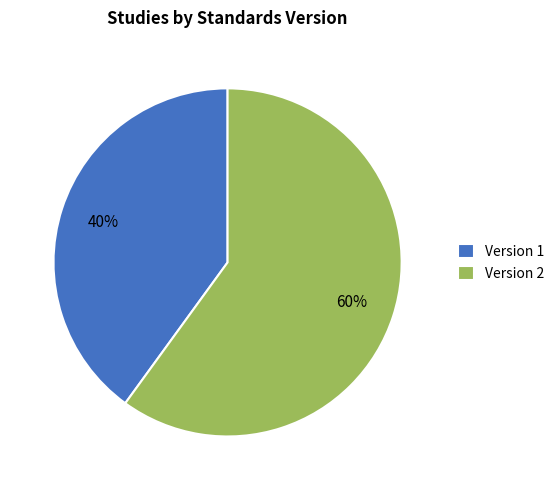

What is the ratio of the value at Version 1 to the value at Version 2?

0.7